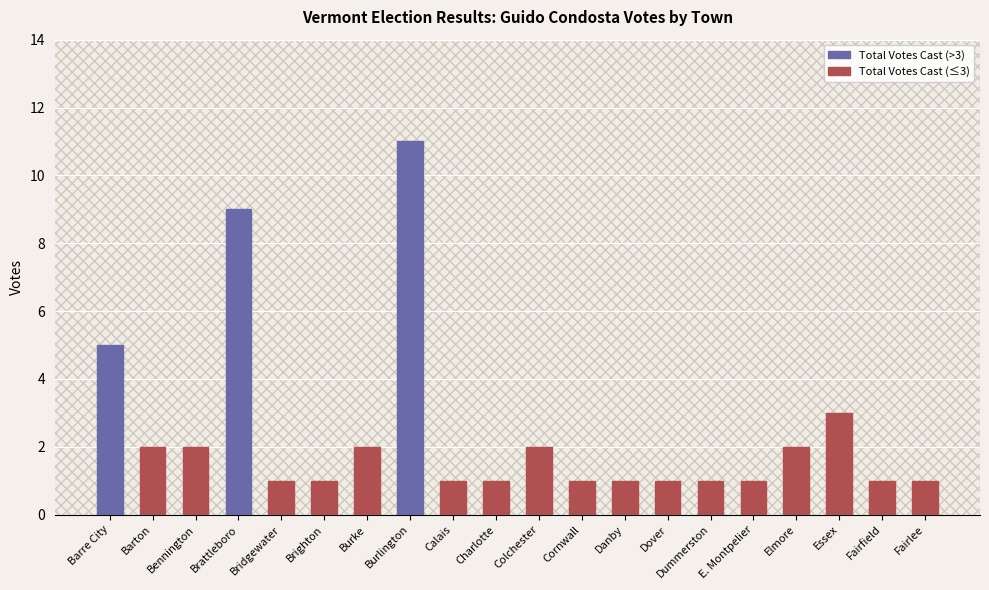

Reading right to left, list all the values displayed in this chart.

1	1	3	2	1	1	1	1	1	2	1	1	11	2	1	1	9	2	2	5